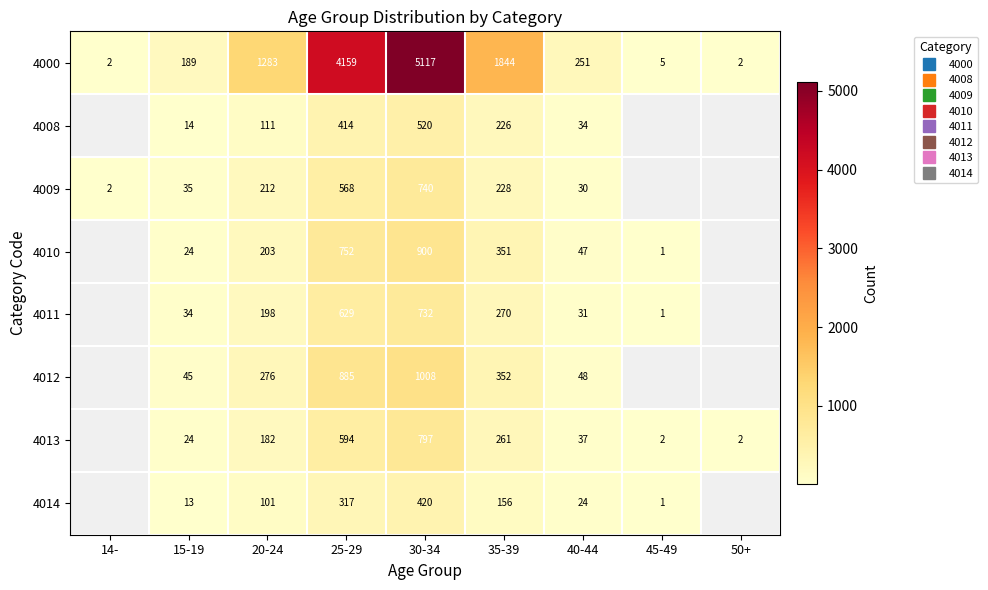

Which series has the largest total across all categories?

4000